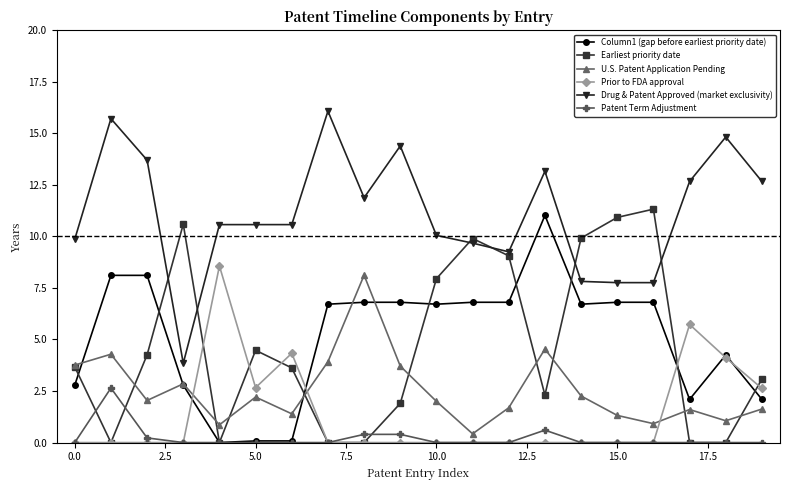

True or false: Patent Term Adjustment and Drug & Patent Approved (market exclusivity) intersect in this chart.

False